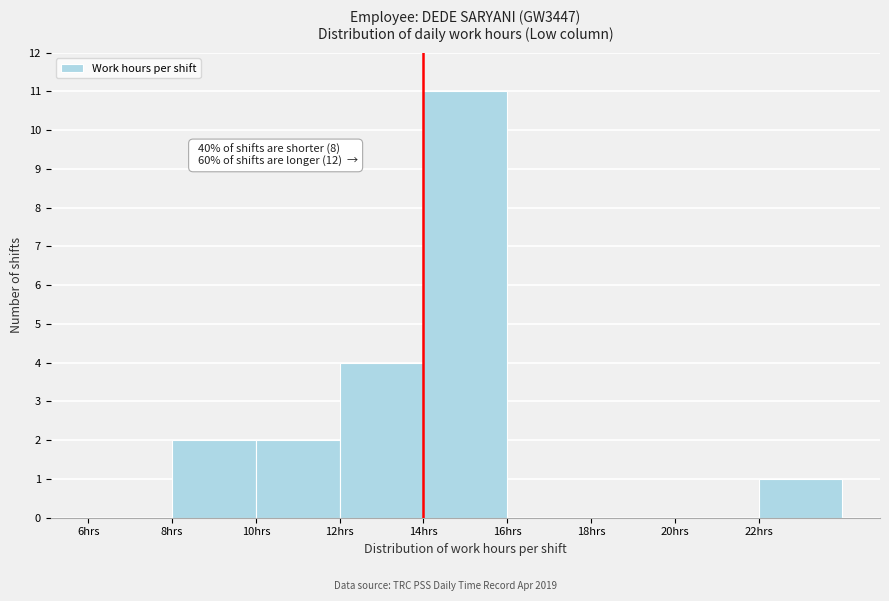

Which range on the x-axis has the tallest bar?

14 to 16